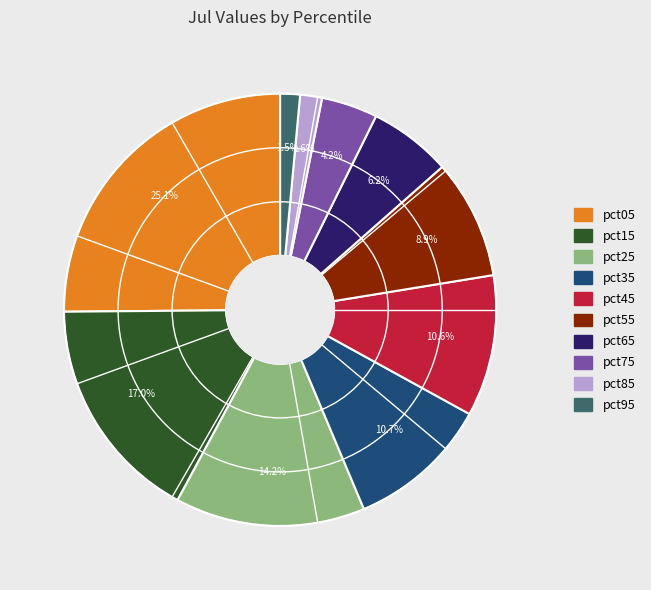

Count the number of slices in the pie.

10